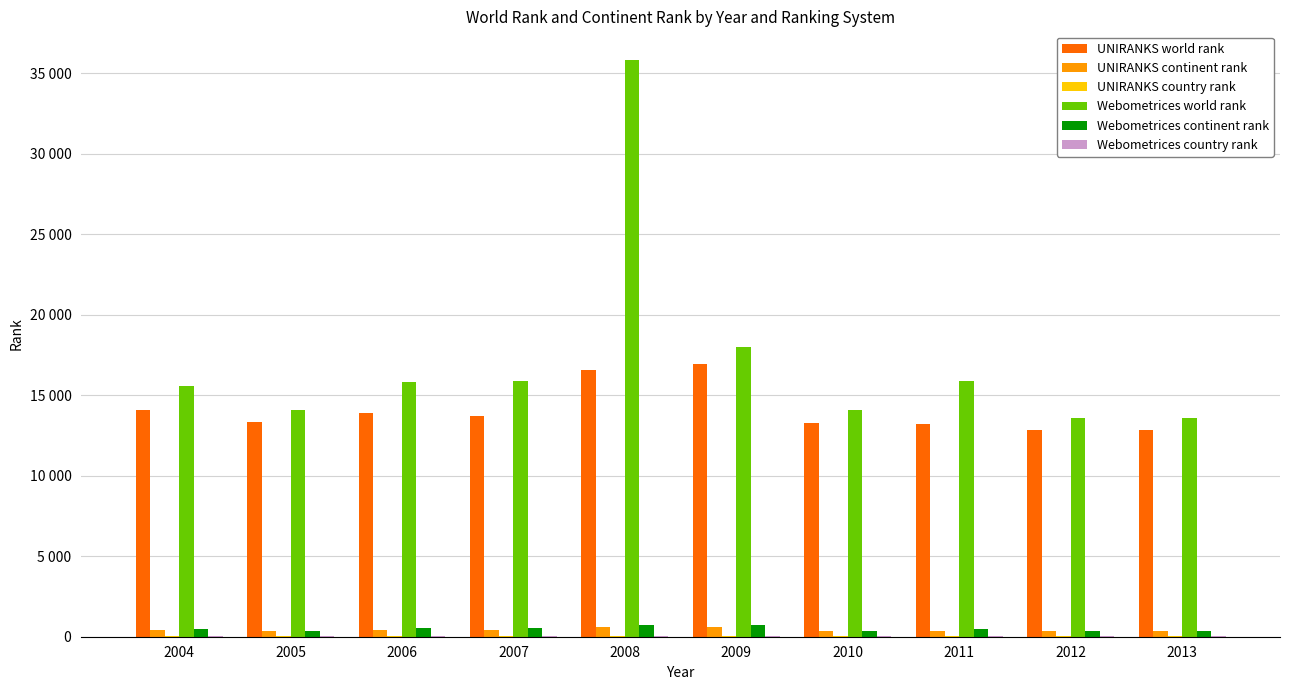

Between 2009 and 2013, which series saw the biggest shift?

Webometrices world rank